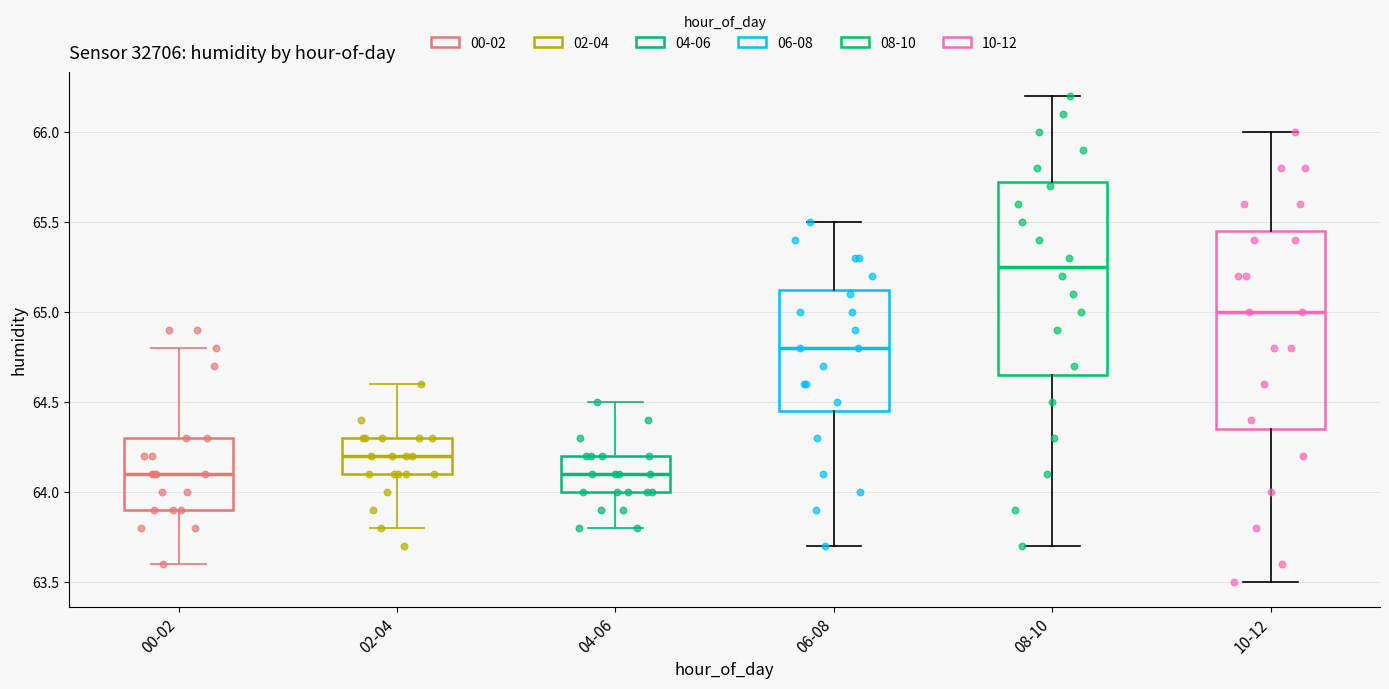

Reading left to right, read every box against the y-axis: the position of its median line, the range the box covers, and the ends of its whiskers. The values are not printed on the chart, so give them approximately, as read against the axis.

00-02: median 64.10, box 63.90 to 64.30, whiskers 63.60 to 64.80
02-04: median 64.20, box 64.10 to 64.30, whiskers 63.80 to 64.60
04-06: median 64.10, box 64.00 to 64.20, whiskers 63.80 to 64.50
06-08: median 64.80, box 64.45 to 65.15, whiskers 63.70 to 65.50
08-10: median 65.25, box 64.65 to 65.75, whiskers 63.70 to 66.20
10-12: median 65.00, box 64.35 to 65.45, whiskers 63.50 to 66.00